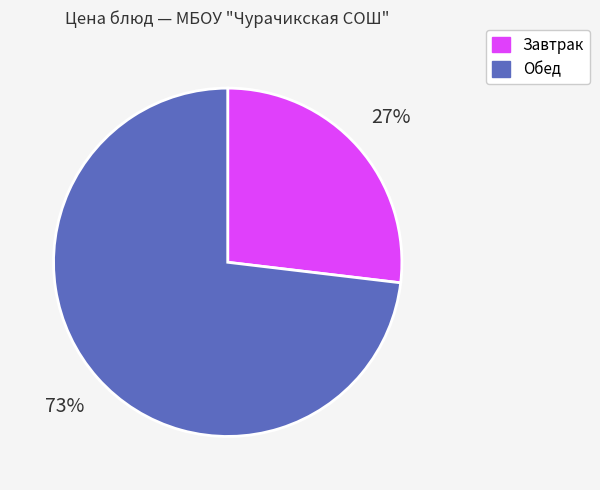

To the nearest percent, what is the difference between the largest and smallest slice percentages?

46%